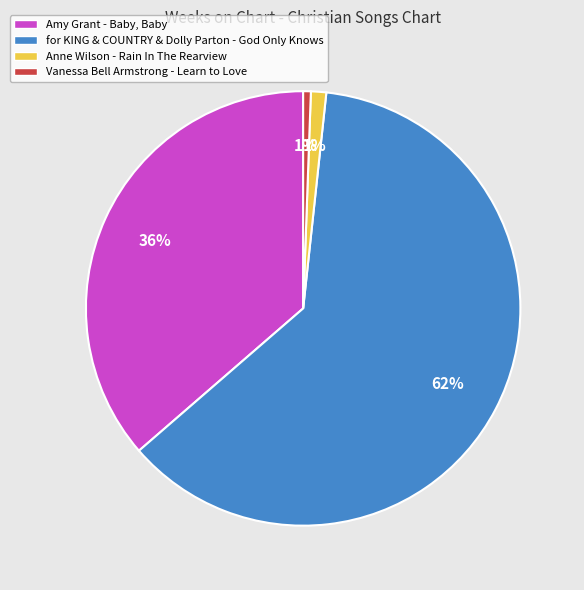

To the nearest percent, what portion does for KING & COUNTRY & Dolly Parton - God Only Knows represent?

62%